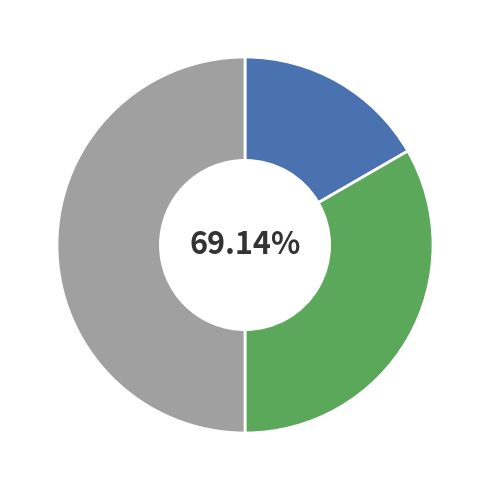

To the nearest percent, what portion does Суміщення represent?

33%